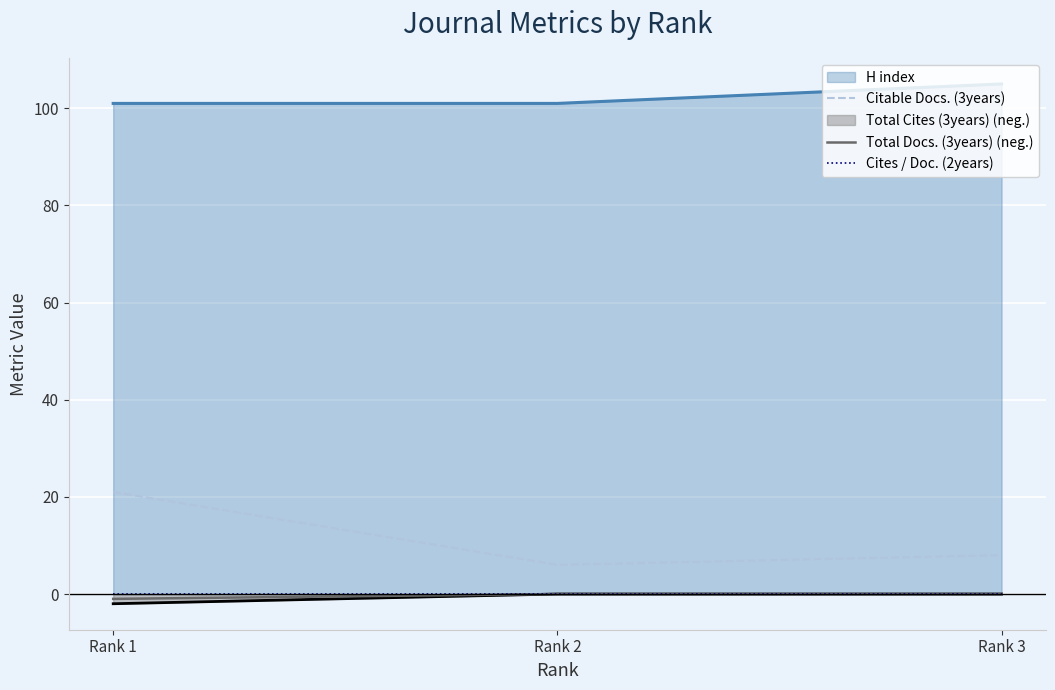

List the labels in order of Cites / Doc. (2years) value, smallest first.

Rank 1, Rank 2, Rank 3